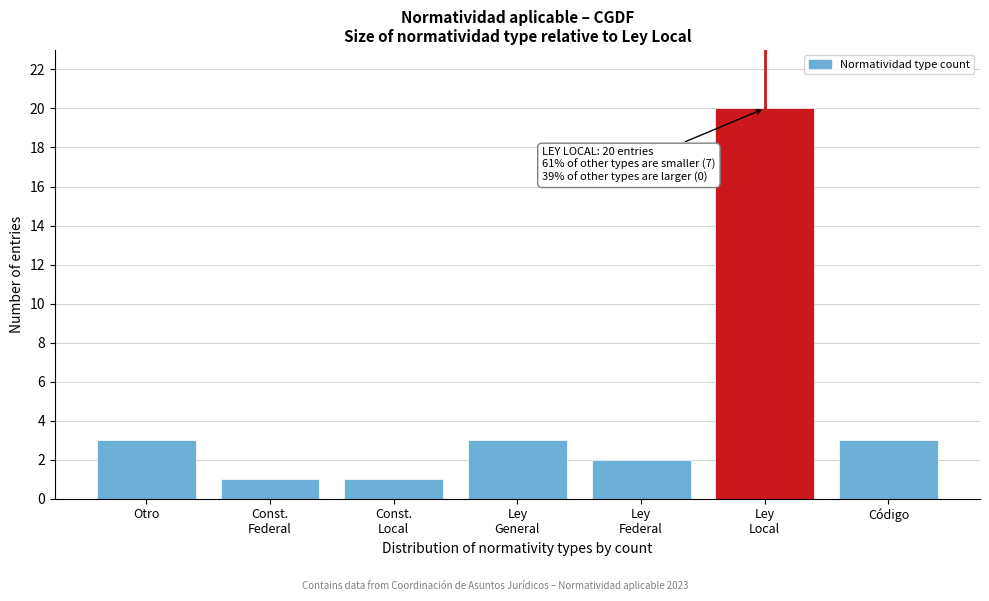

Reading right to left, what are all the values shown in this chart?

3	20	2	3	1	1	3